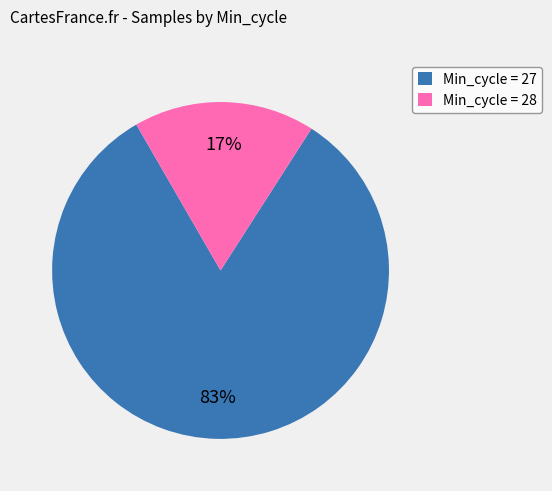

To the nearest percent, what percentage of the pie is Min_cycle = 28?

17%